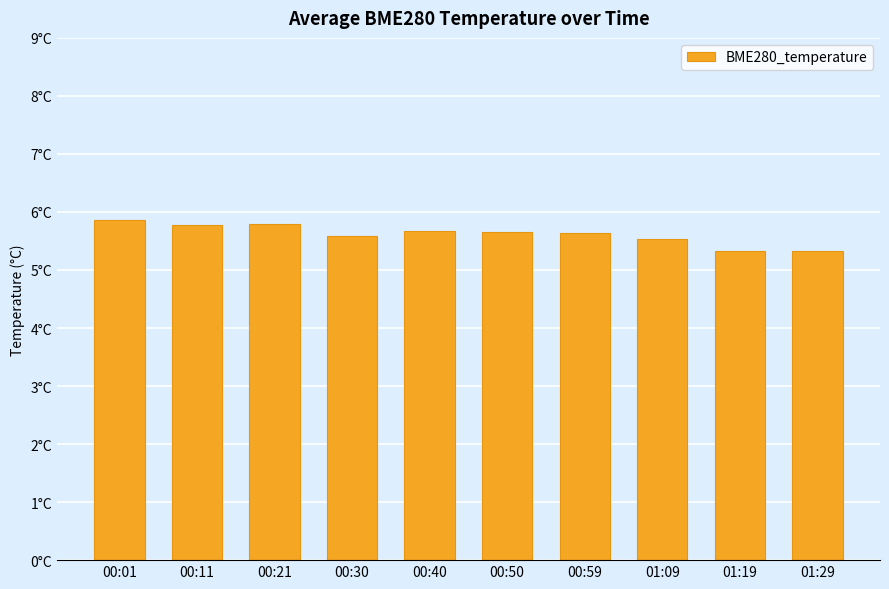

Does the chart contain stacked bars?

No